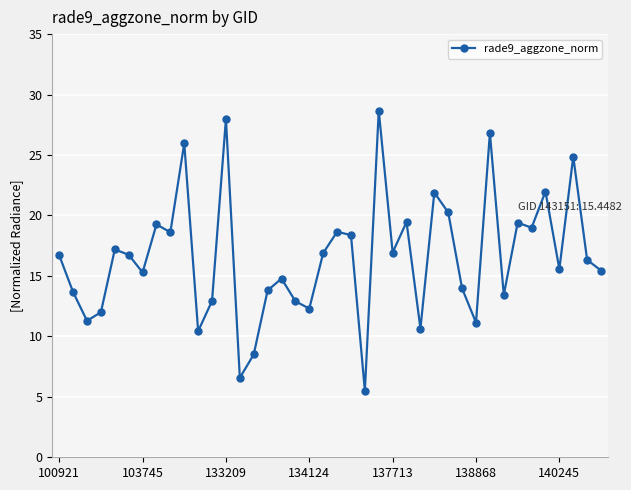

What is the minimum value shown in the chart?

5.5